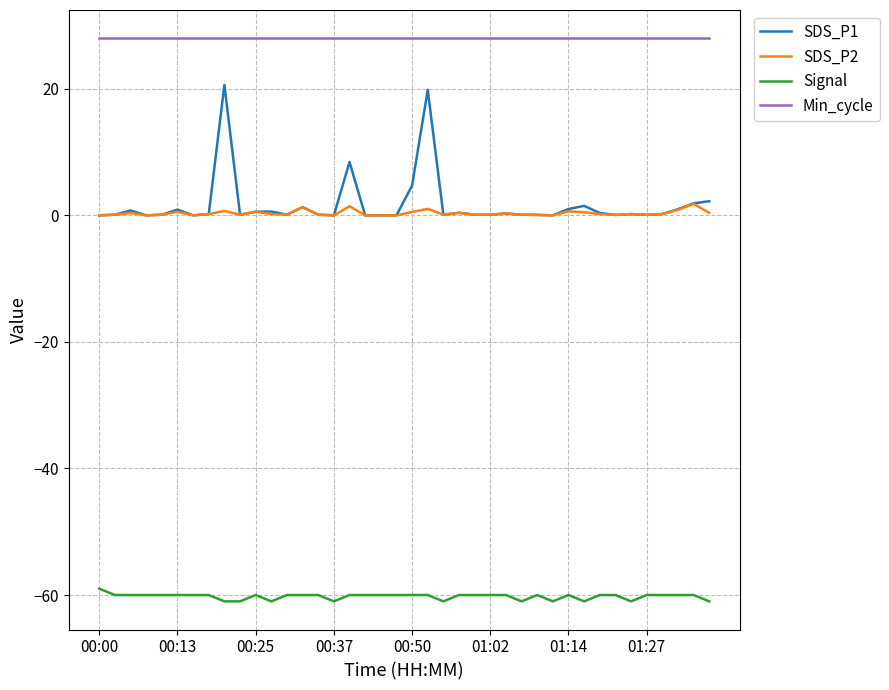

Which series has the largest total across all categories?

Min_cycle